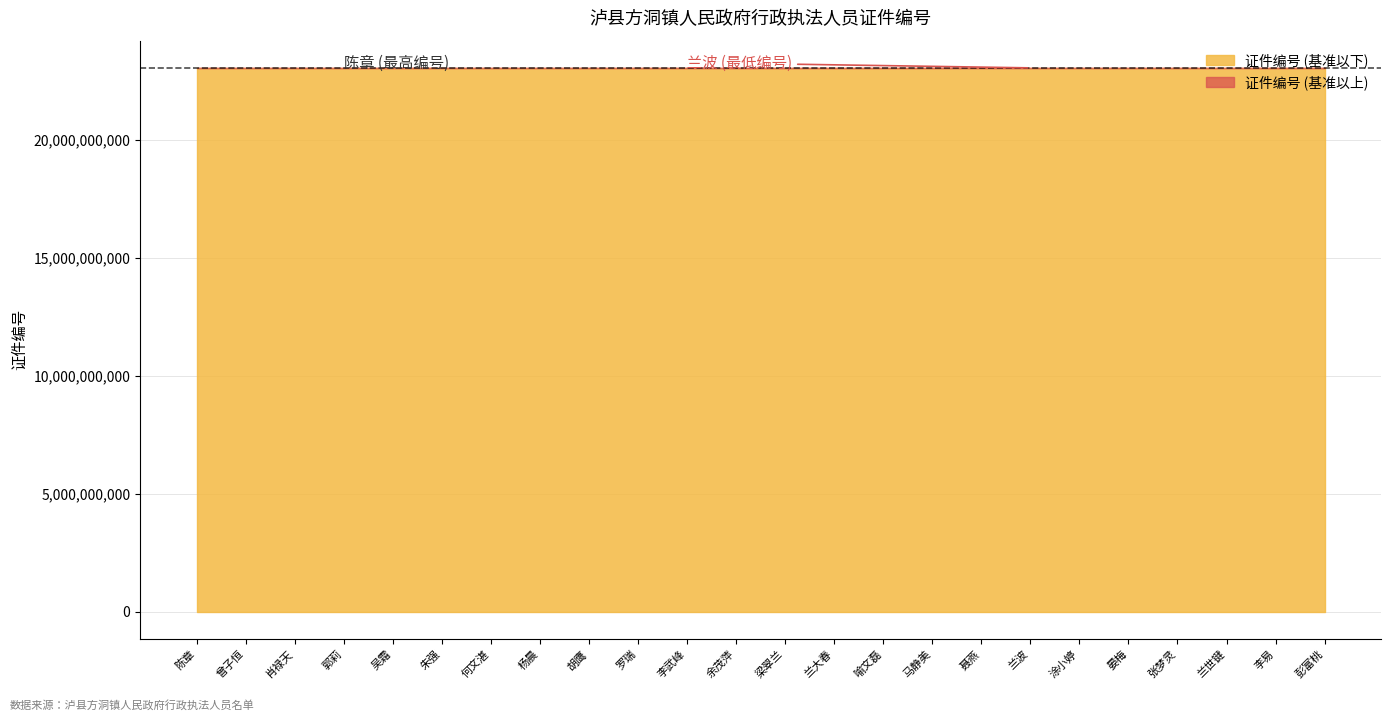

What value does the data have at 曾子恒, to the nearest 100?

23040497200